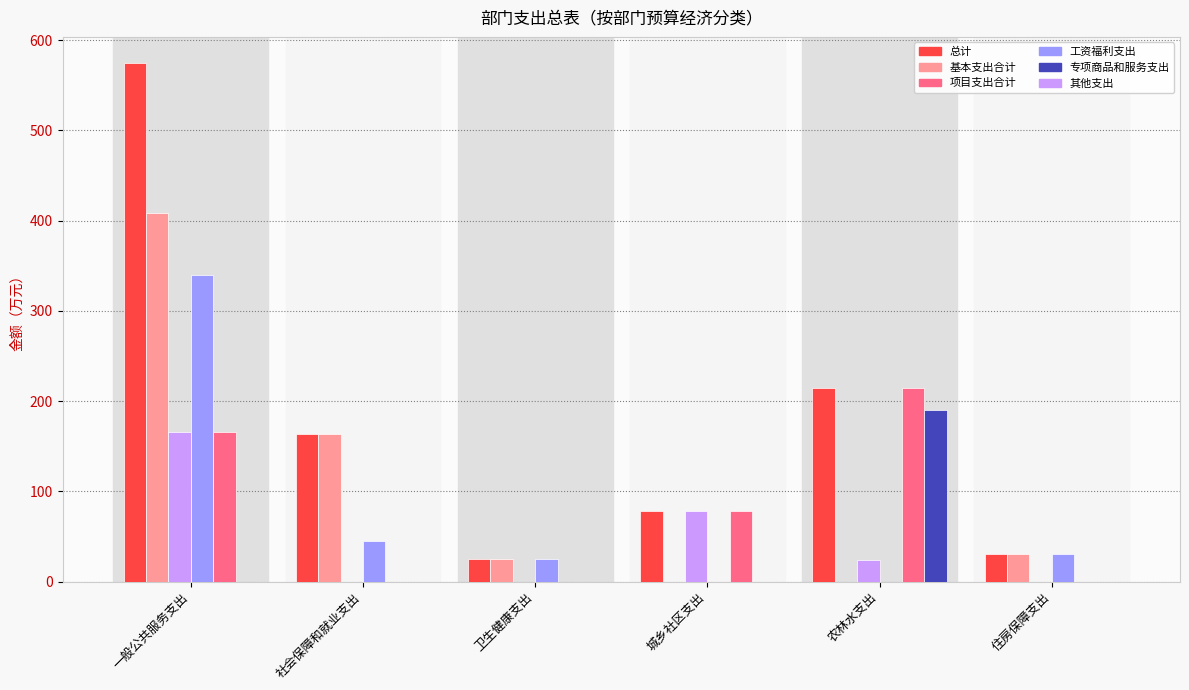

Which series changed the most between 农林水支出 and 住房保障支出?

项目支出合计